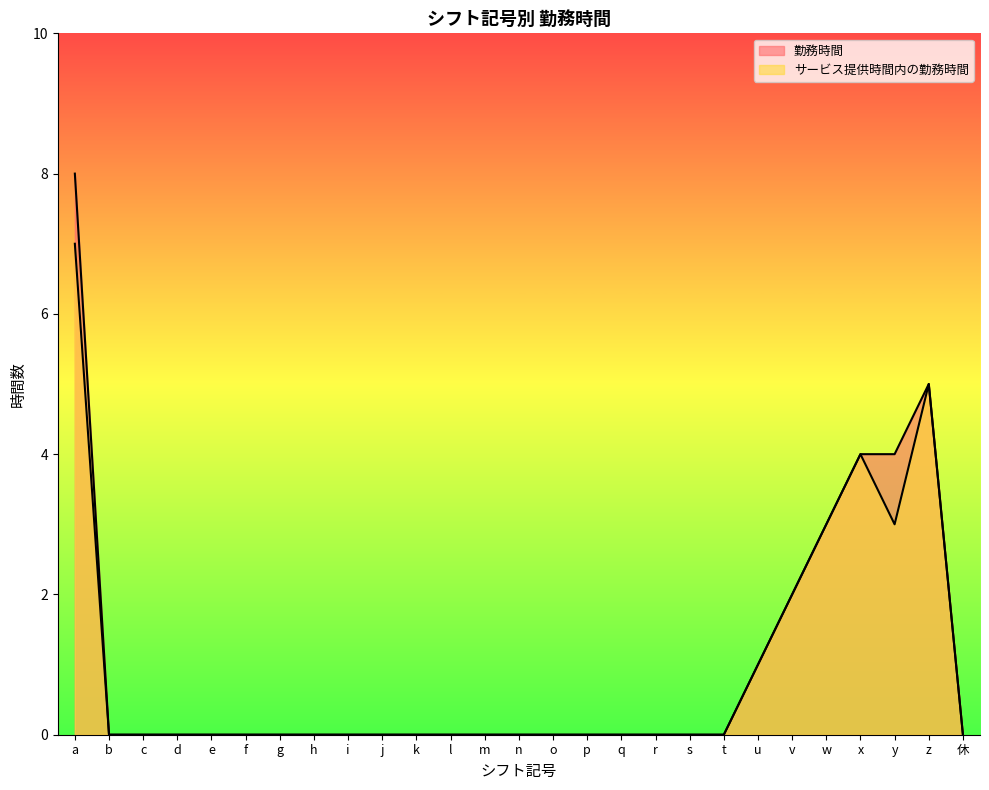

At which category is the sum across all series the highest?

a